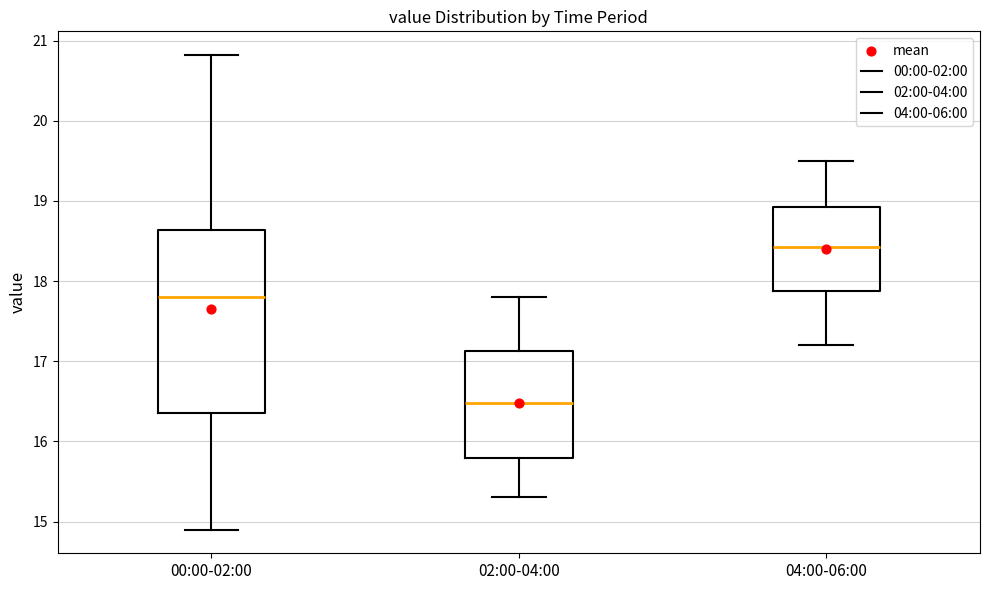

Which box has the lowest median line?

02:00-04:00